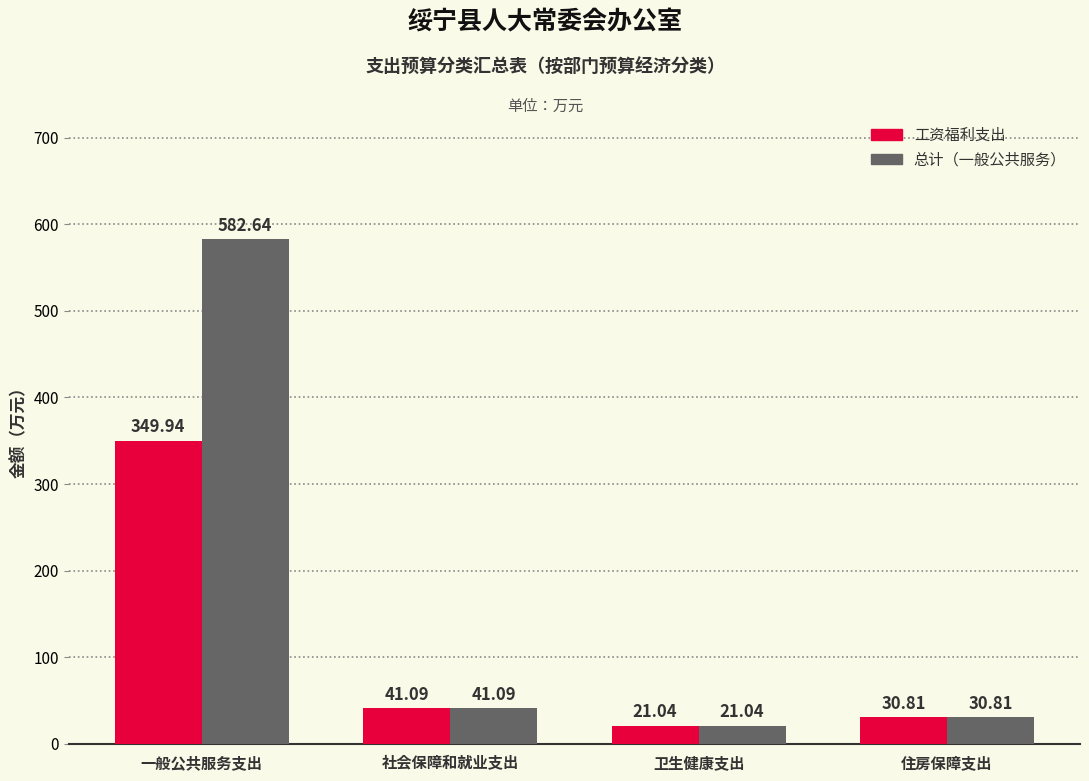

Reading left to right, list all the values displayed in this chart.

工资福利支出: 一般公共服务支出=349.9	社会保障和就业支出=41.1	卫生健康支出=21.0	住房保障支出=30.8
总计: 一般公共服务支出=582.6	社会保障和就业支出=41.1	卫生健康支出=21.0	住房保障支出=30.8